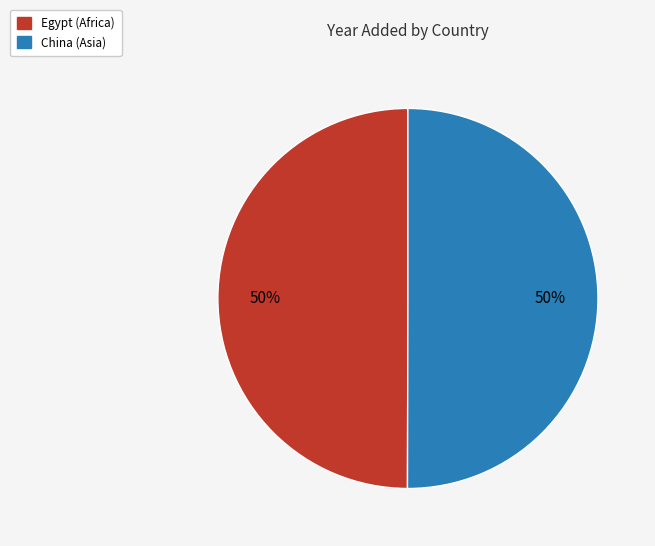

Do China and Egypt together represent more than half of the pie?

Yes